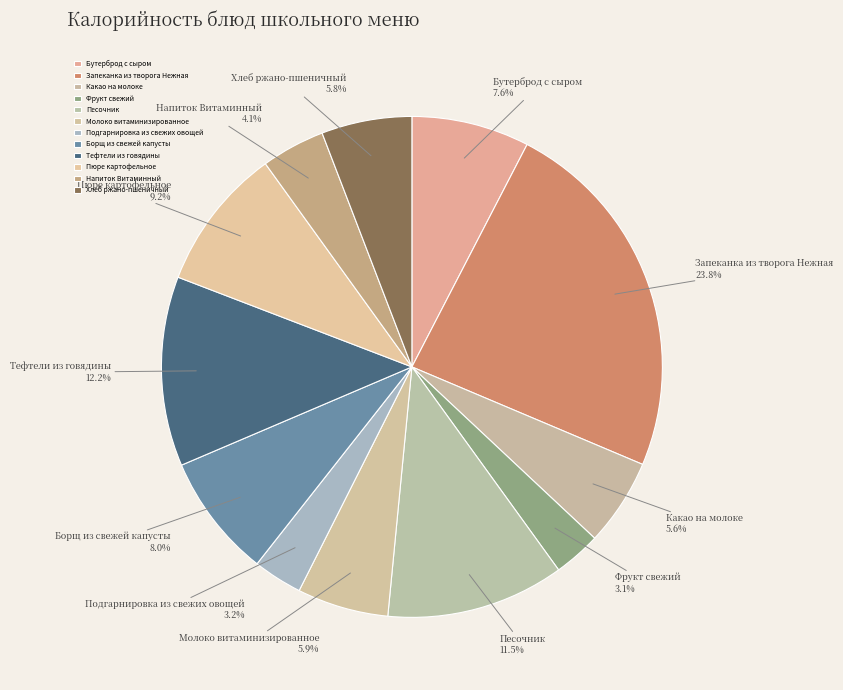

How much of the chart is everything except Напиток Витаминный?

95.9%